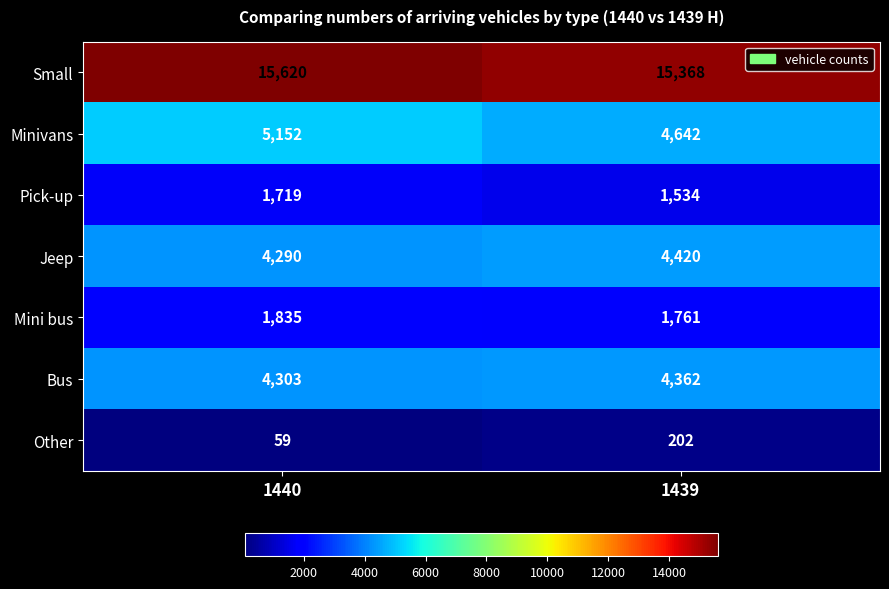

What is the sum of all Pick-up values?

3253